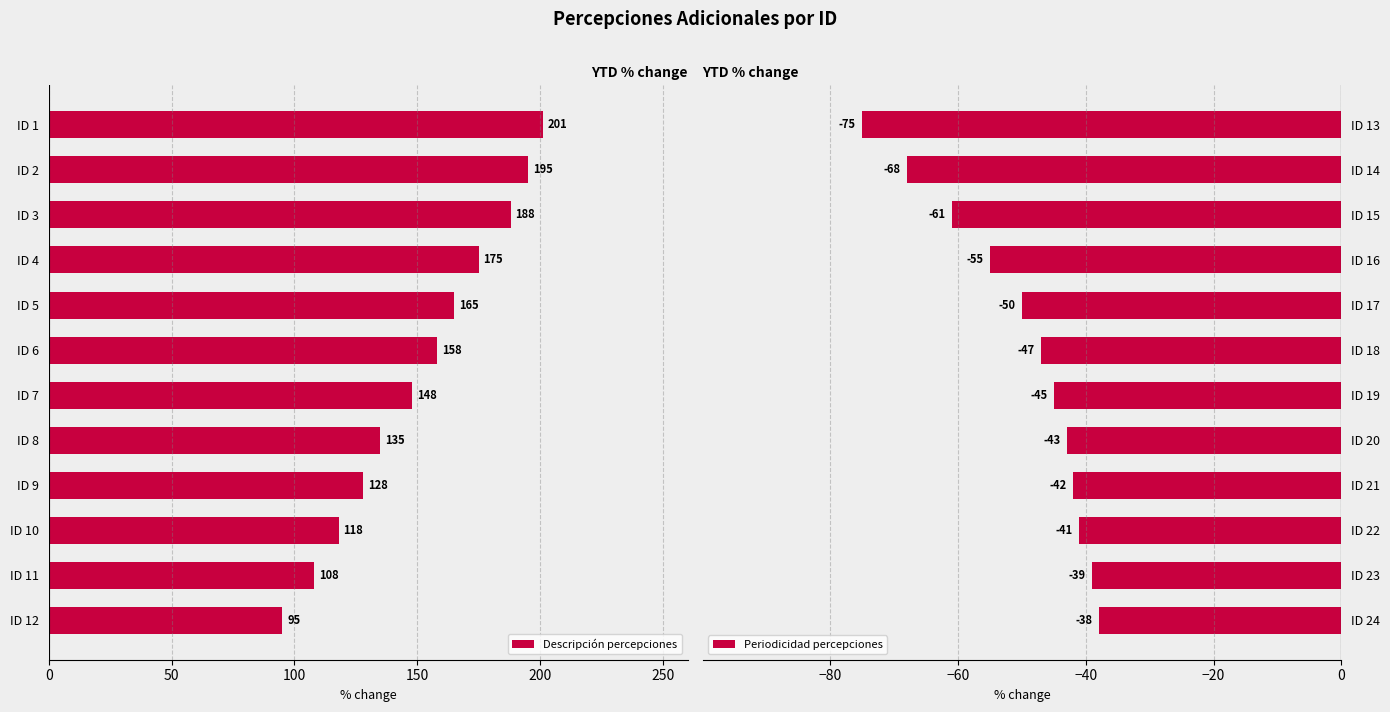

What is the average value of the Descripción percepciones series?

151